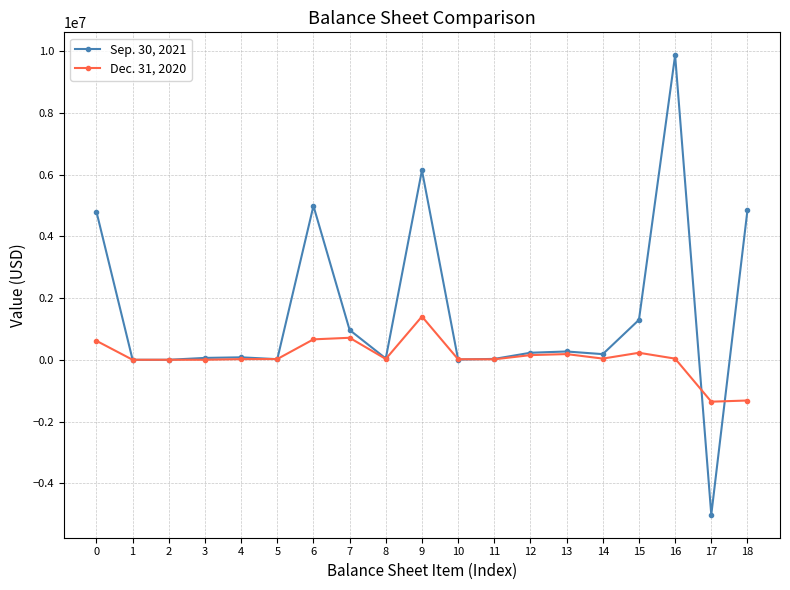

What is the maximum value for Sep. 30, 2021?

9865186